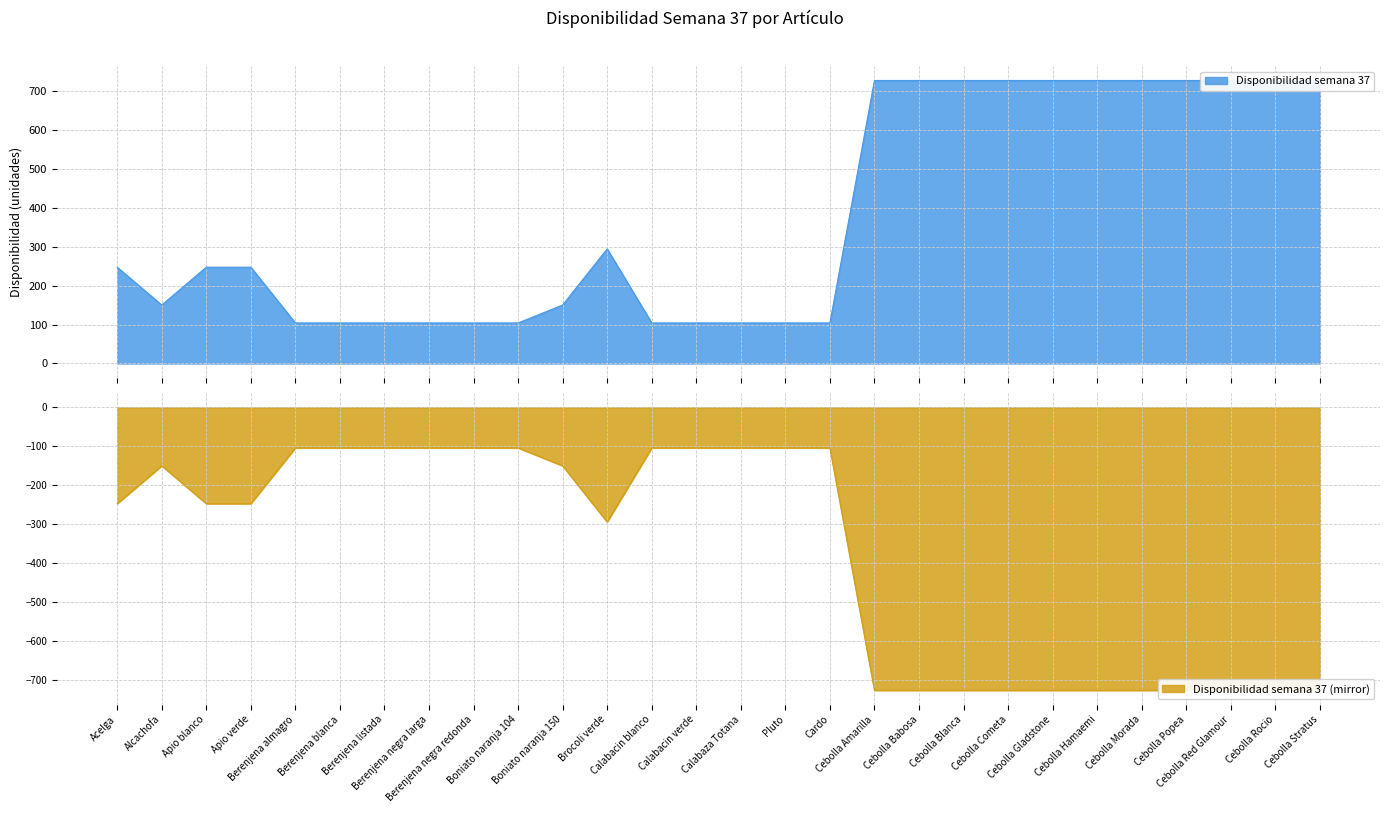

What is the difference between the second highest and second lowest values?

622